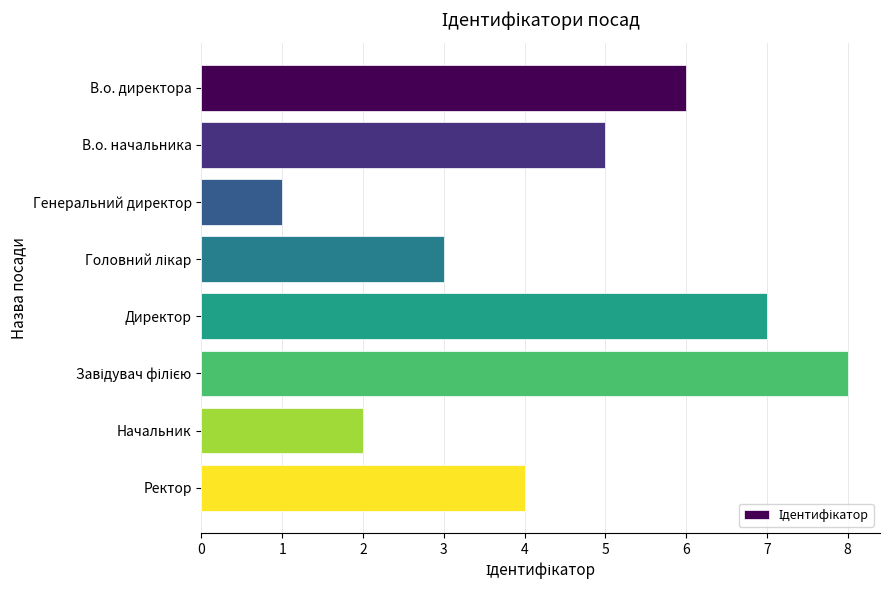

How many data points are less than 5?

4